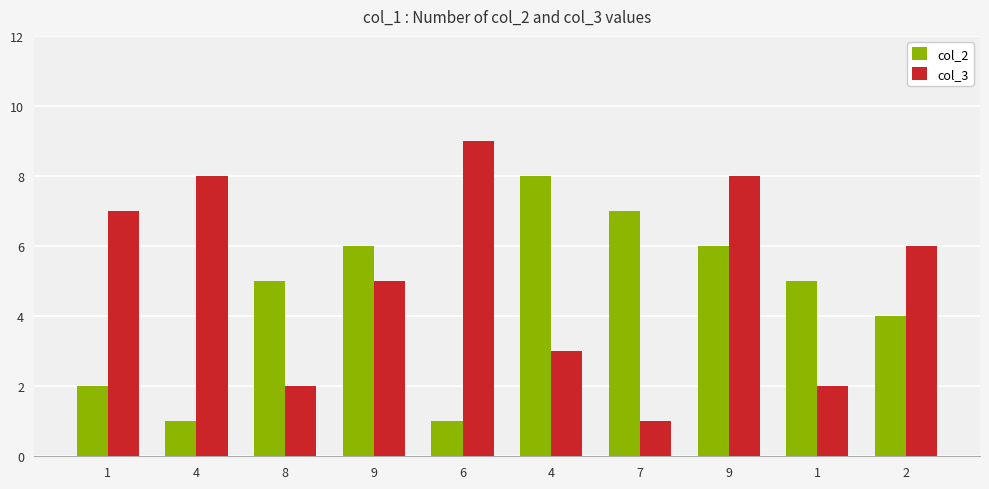

Is it true that col_2 equals 4 at 2?

True